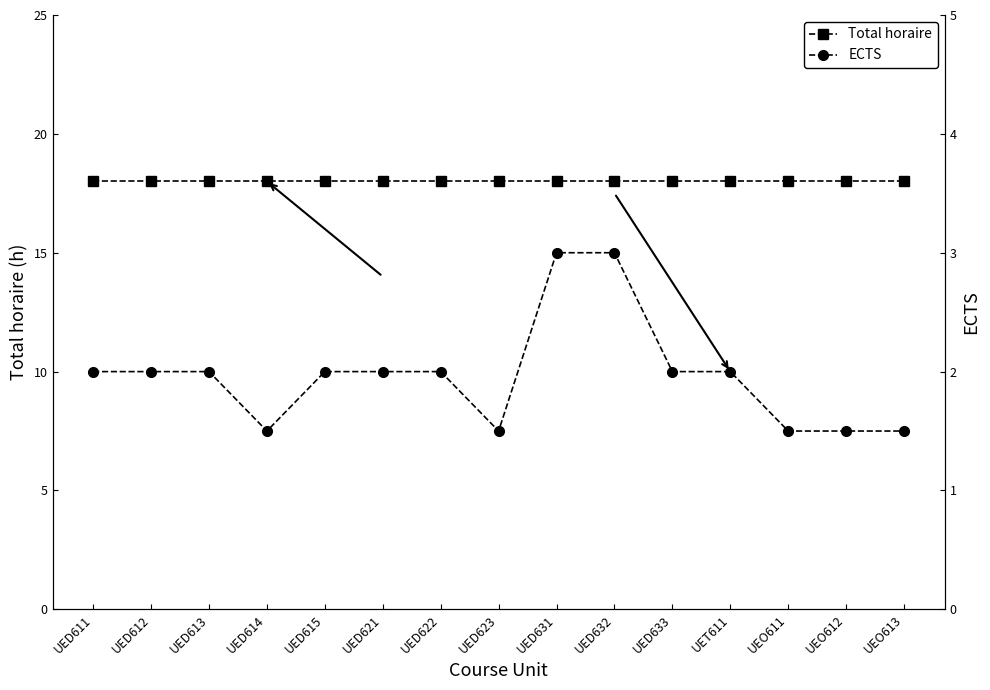

Reading left to right, list all the values displayed in this chart.

Total horaire: 18.0	18.0	18.0	18.0	18.0	18.0	18.0	18.0	18.0	18.0	18.0	18.0	18.0	18.0	18.0
ECTS: 2.0	2.0	2.0	1.5	2.0	2.0	2.0	1.5	3.0	3.0	2.0	2.0	1.5	1.5	1.5